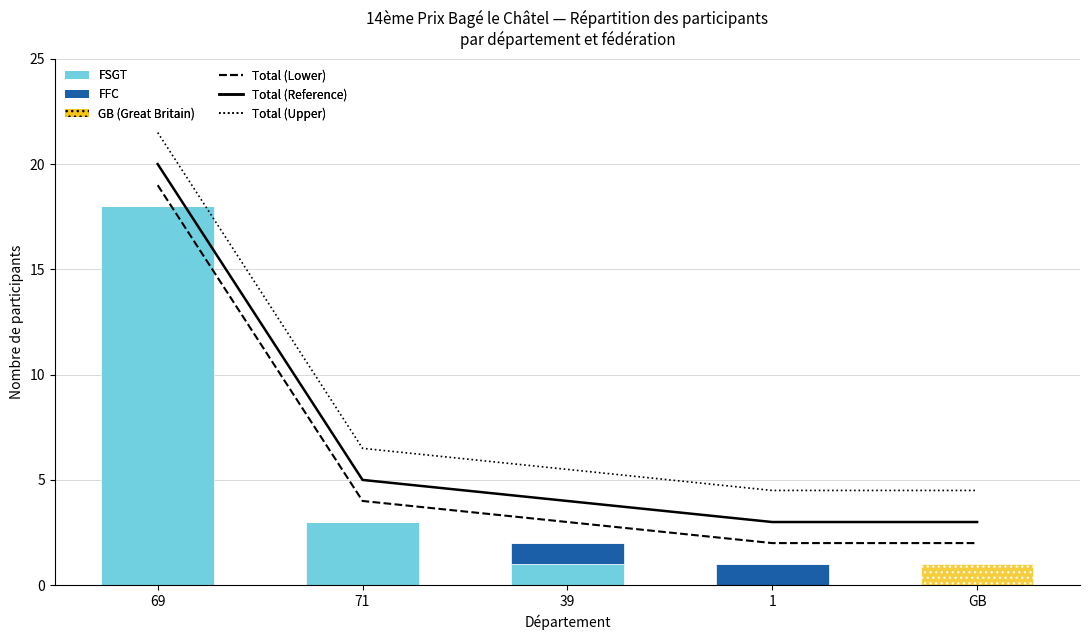

Read the Total participants (Lower) value at GB.

2.0